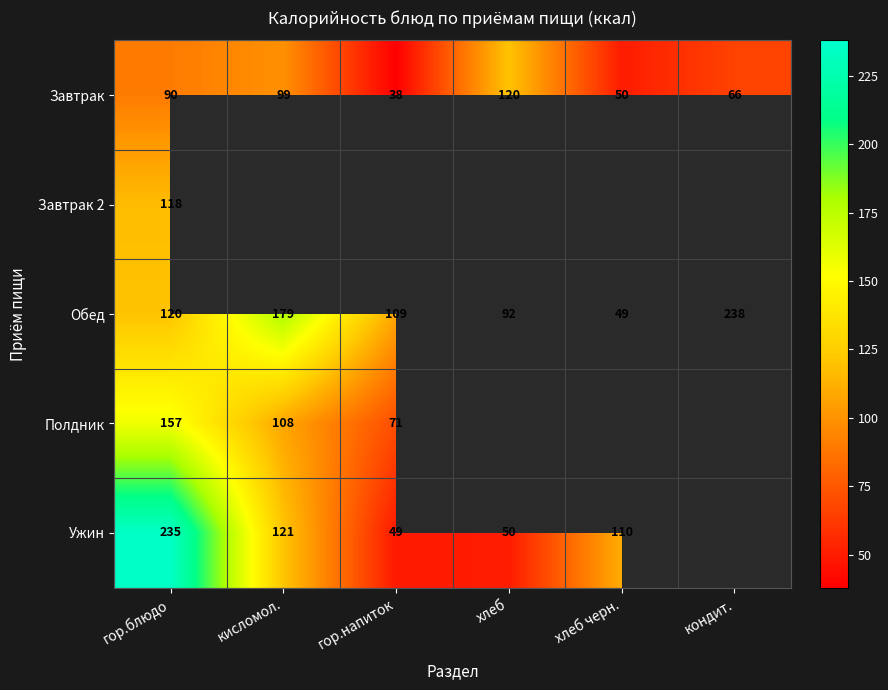

Rank the categories by Обед value from highest to lowest.

кондит., кисломол., гор.блюдо, гор.напиток, хлеб, хлеб черн.